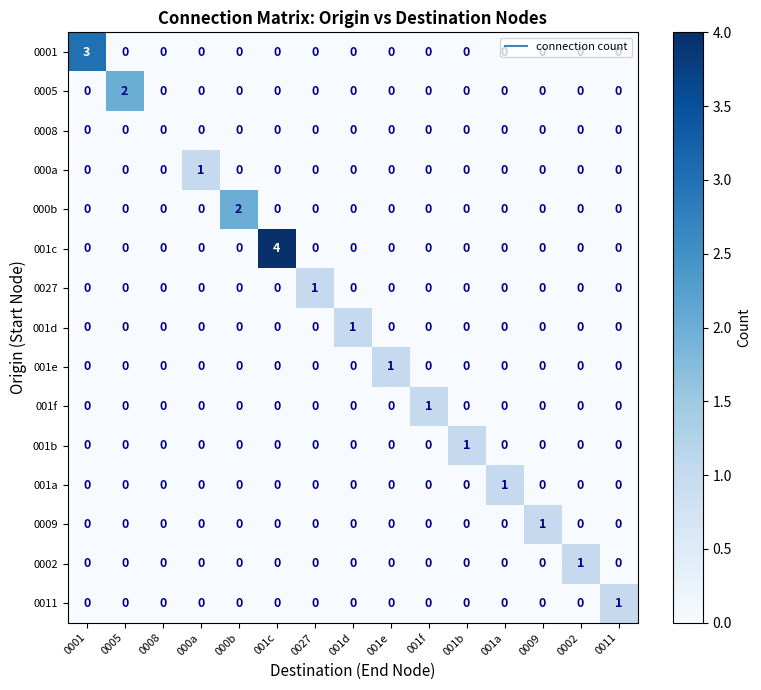

Count the 0027 values in the range 0 to 1.

15